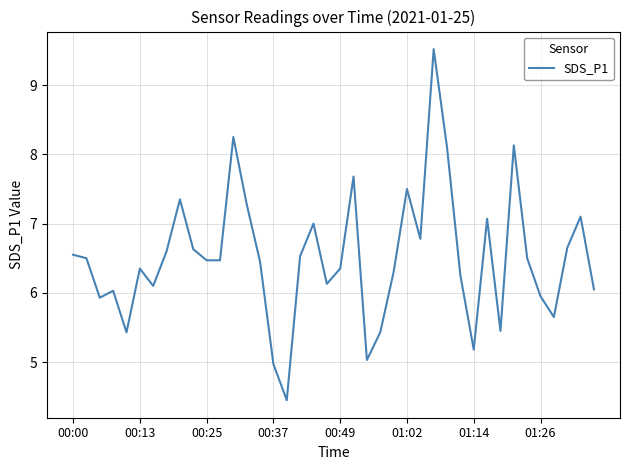

What is the greatest value displayed?

9.5